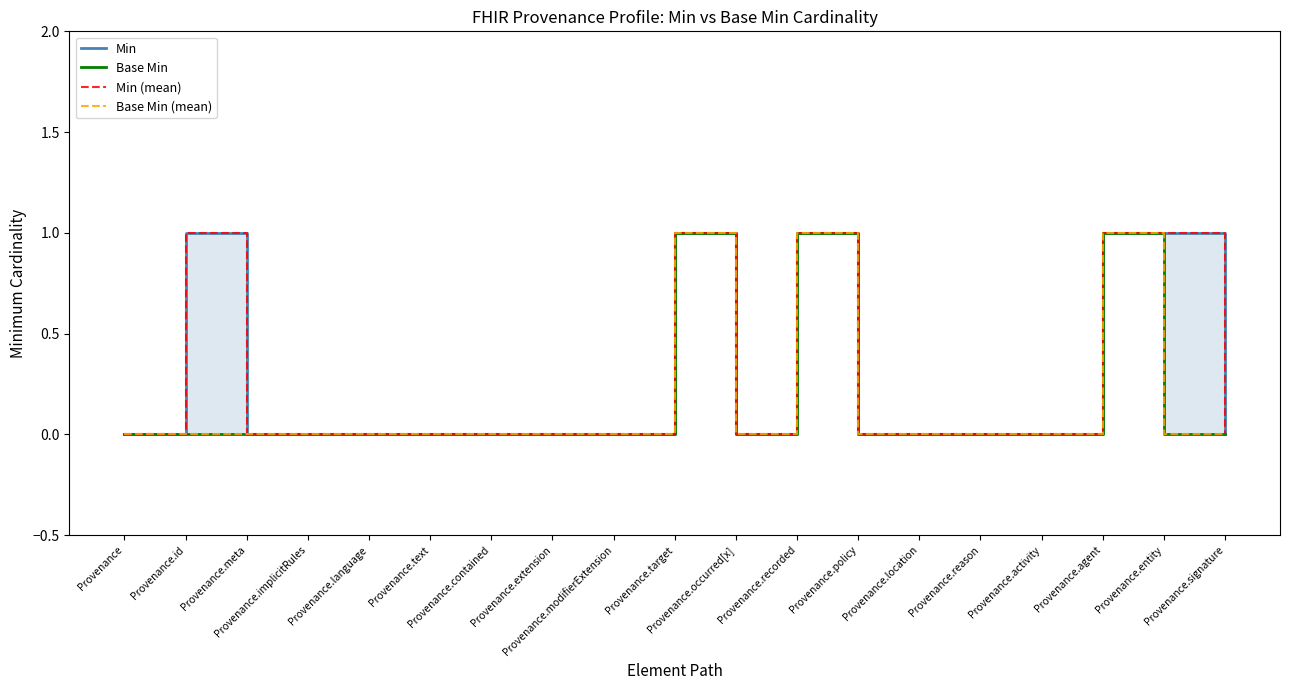

Rank the series at Provenance.policy from highest to lowest value.

Min, Base Min, Min (mean), Base Min (mean)